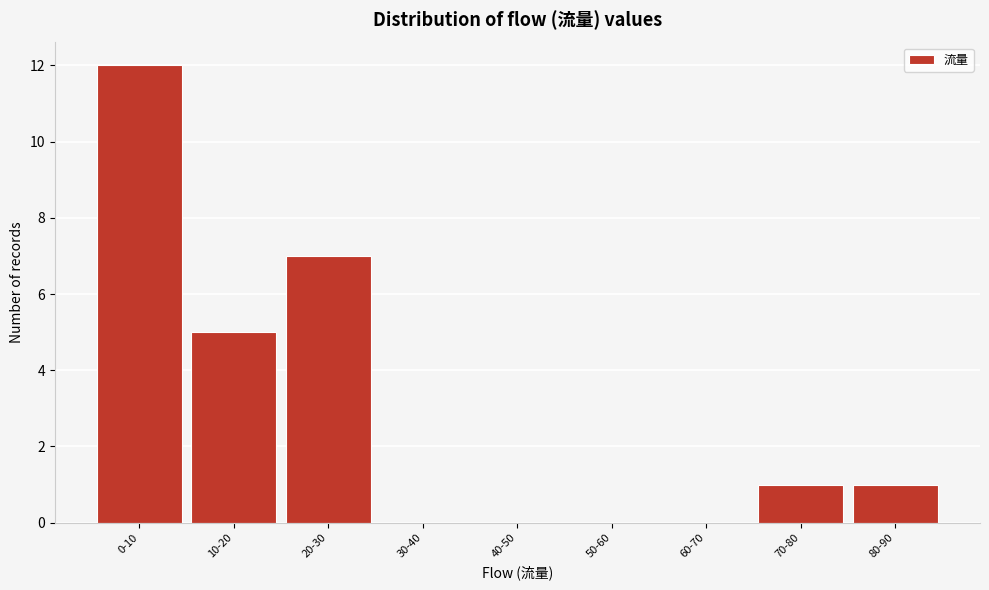

Reading right to left, transcribe all the data shown in this chart.

80-90=1	70-80=1	60-70=0	50-60=0	40-50=0	30-40=0	20-30=7	10-20=5	0-10=12